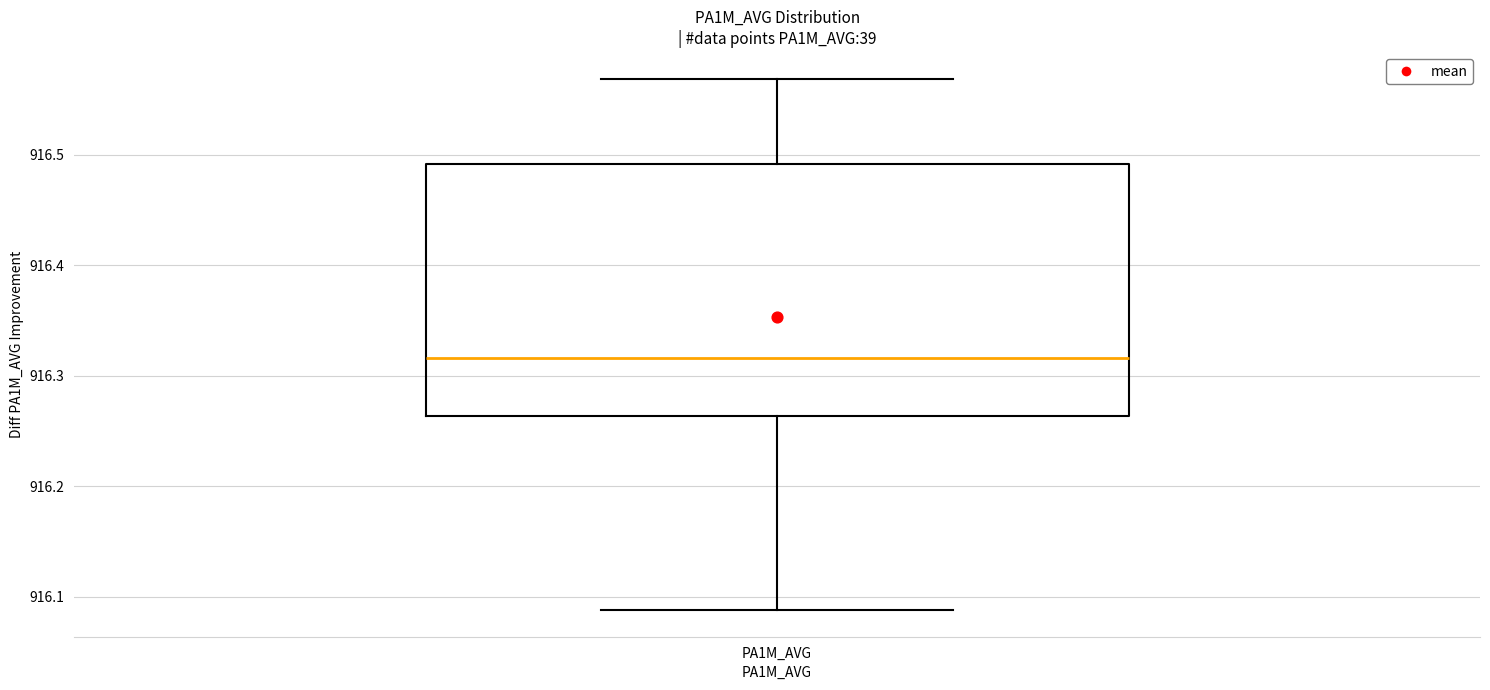

Where is the lower edge of the box for PA1M_AVG on the y-axis? The values are not printed on the chart, so give them approximately, as read against the axis.

916.26